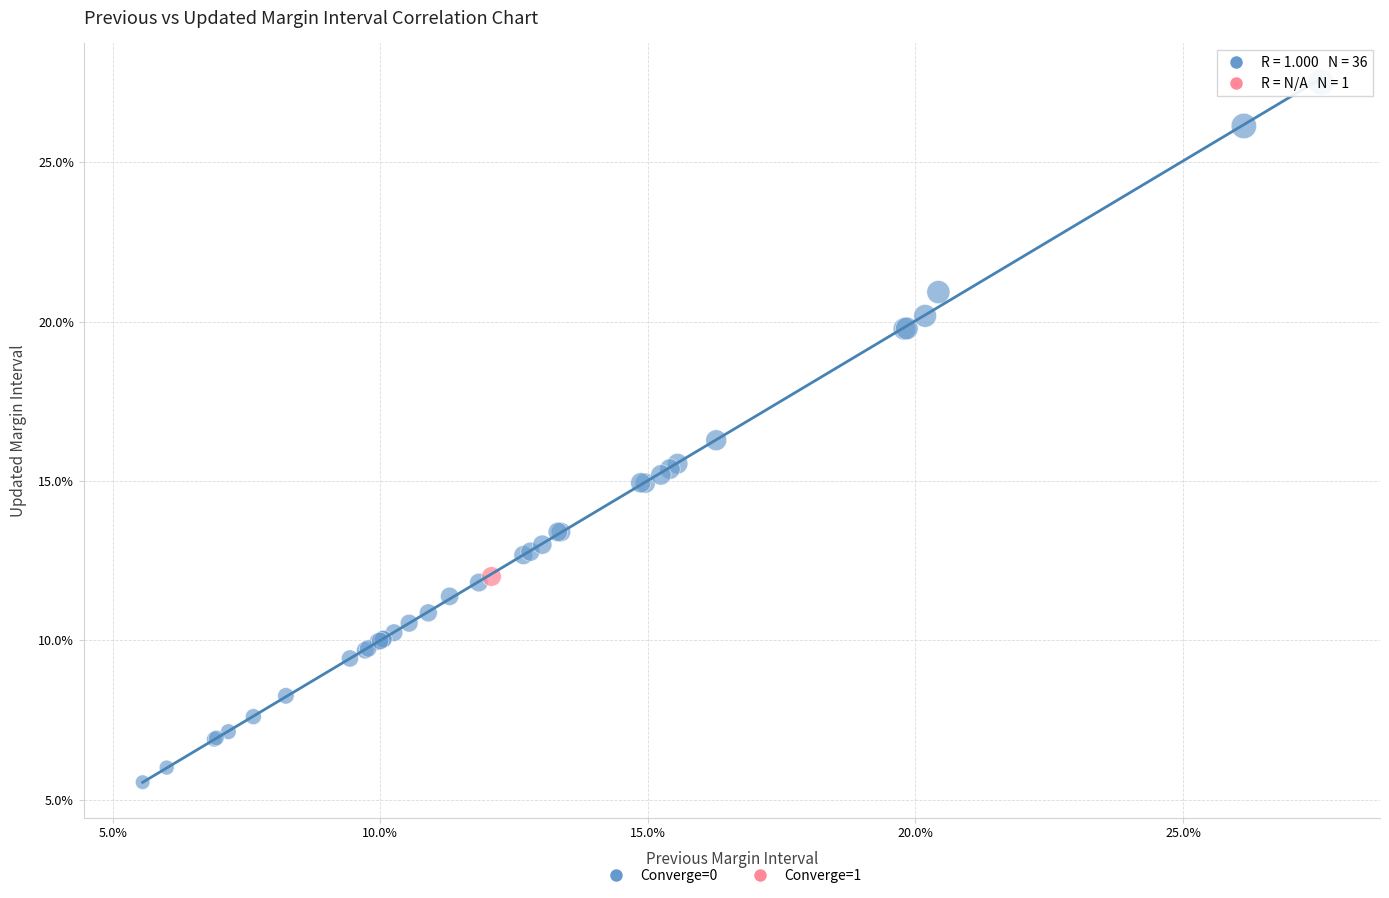

What are all the series names shown in the legend?

Converge=0, Converge=1